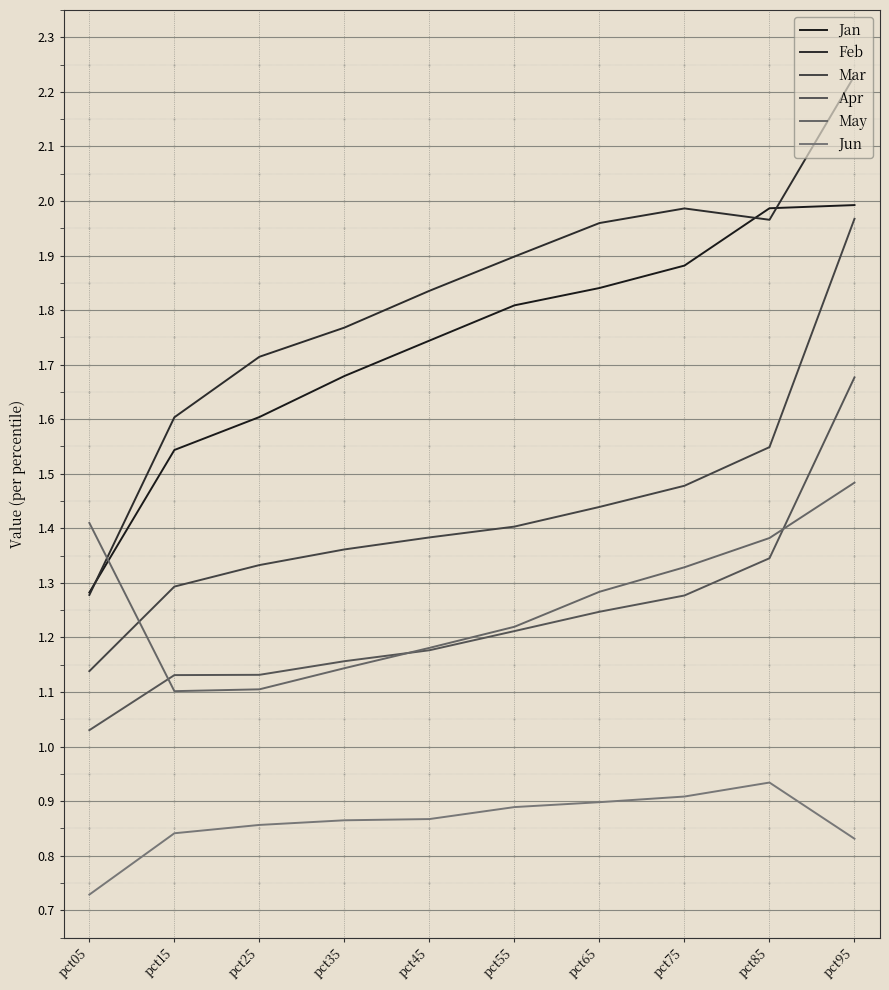

Which series changed the most between pct55 and pct85?

Jan